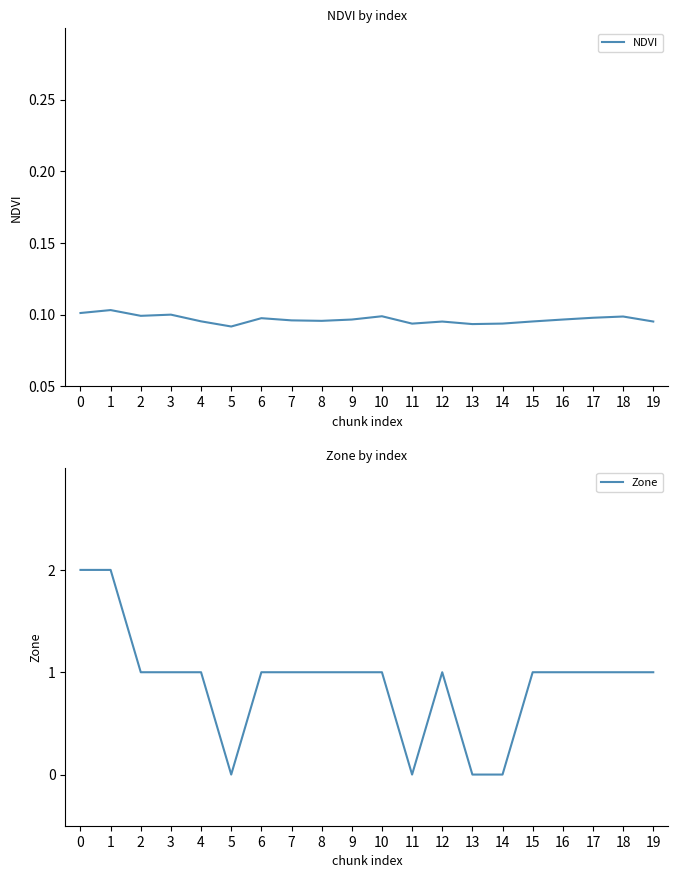

Reading right to left, transcribe all the data shown in this chart.

NDVI: 0.1	0.1	0.1	0.1	0.1	0.1	0.1	0.1	0.1	0.1	0.1	0.1	0.1	0.1	0.1	0.1	0.1	0.1	0.1	0.1
Zone: 1.0	1.0	1.0	1.0	1.0	0.0	0.0	1.0	0.0	1.0	1.0	1.0	1.0	1.0	0.0	1.0	1.0	1.0	2.0	2.0